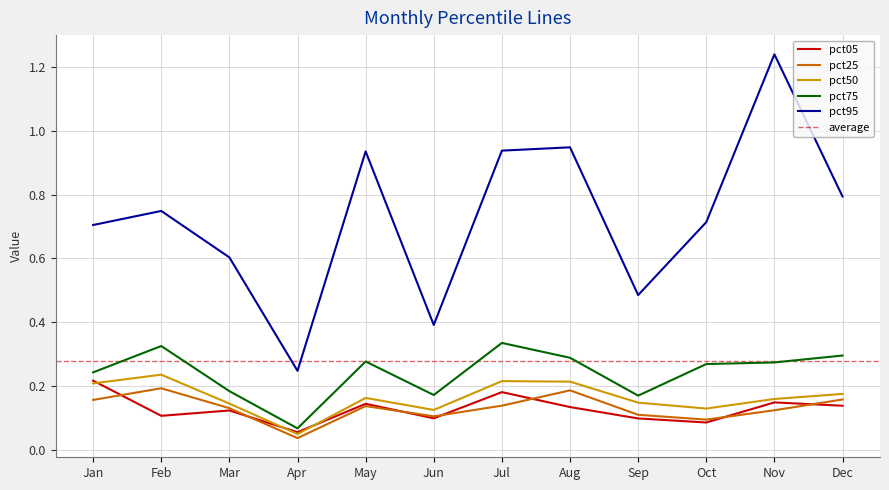

At how many categories does at least one series exceed 0?

12